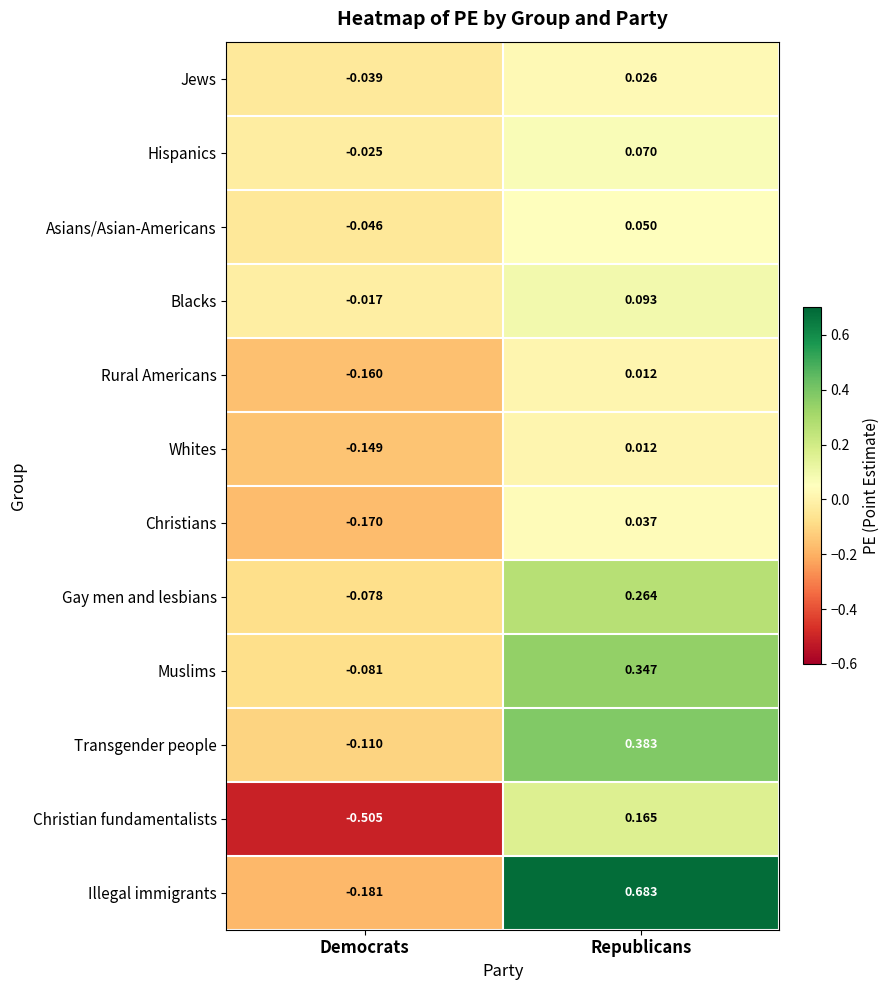

How many data points does each series have?

2